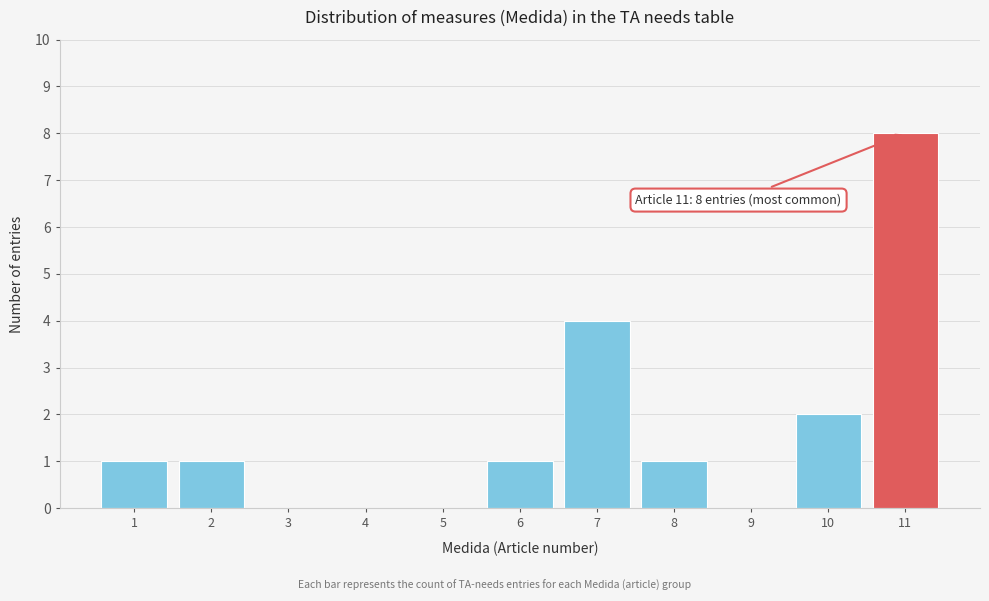

Reading left to right, extract all data points from this chart.

1=1	2=1	3=0	4=0	5=0	6=1	7=4	8=1	9=0	10=2	11=8